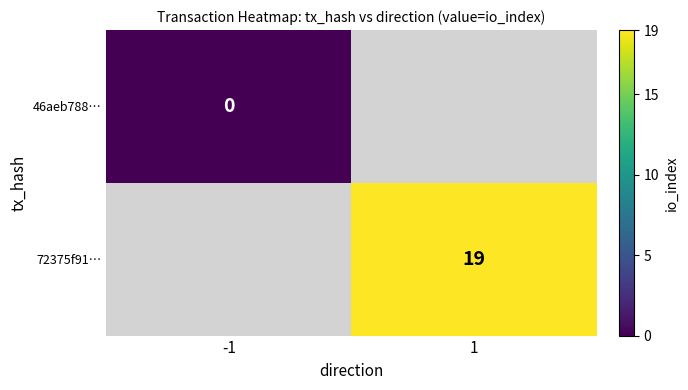

True or false: 72375f91… has a value of 19 at 1.

True